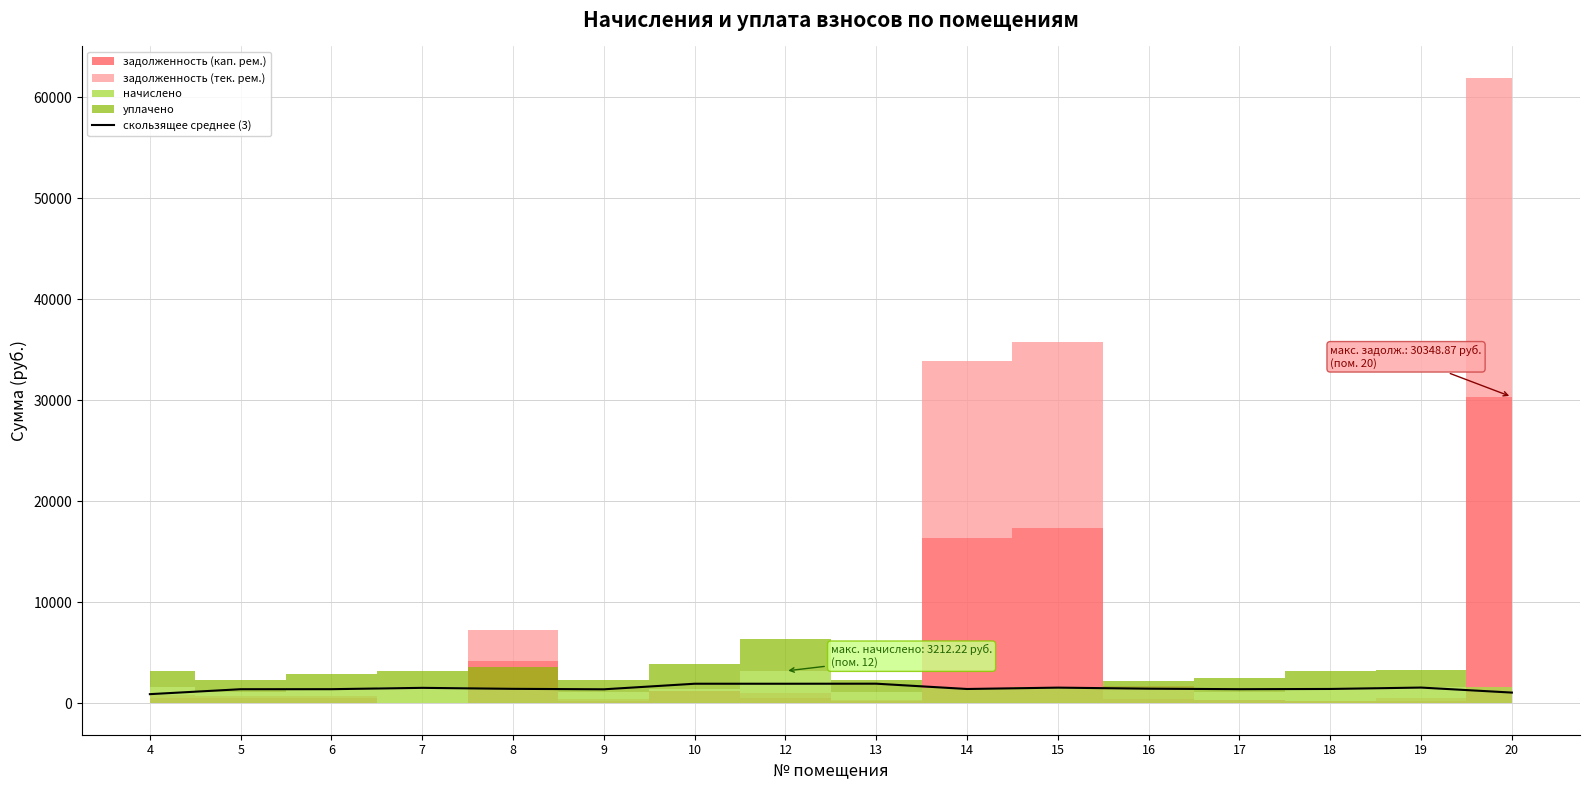

What is the maximum value for скользящее среднее (3)?

1954.5